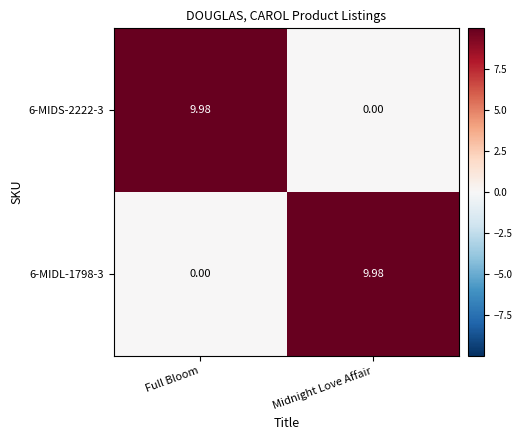

How many distinct data groups are displayed?

2